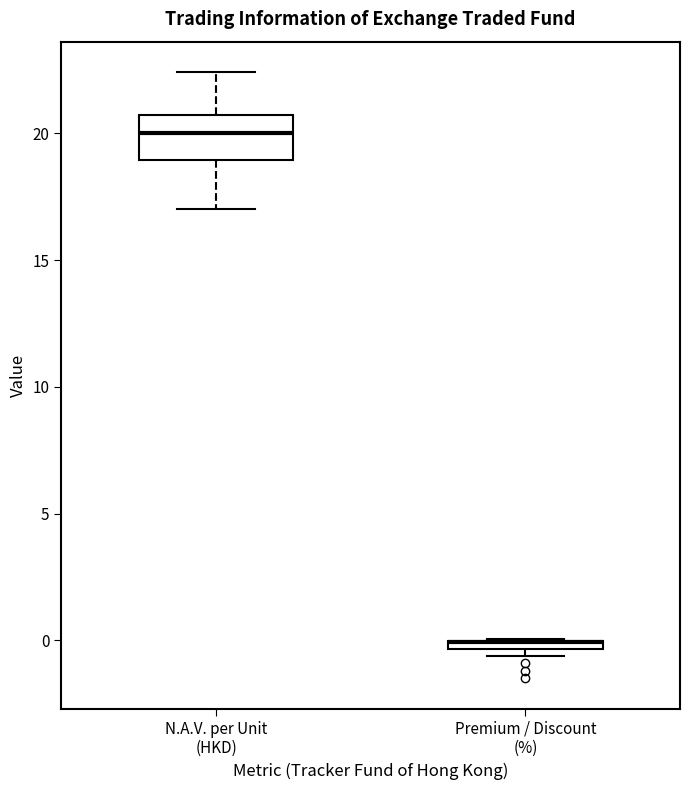

Which box is the tallest, from its lower edge to its upper edge?

N.A.V. per Unit (HKD)